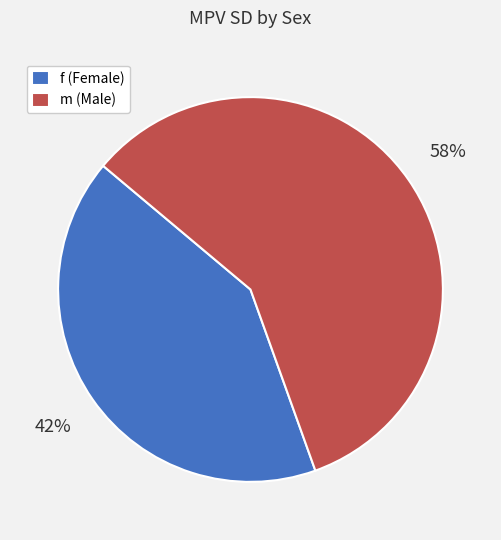

Count the number of slices in the pie.

2